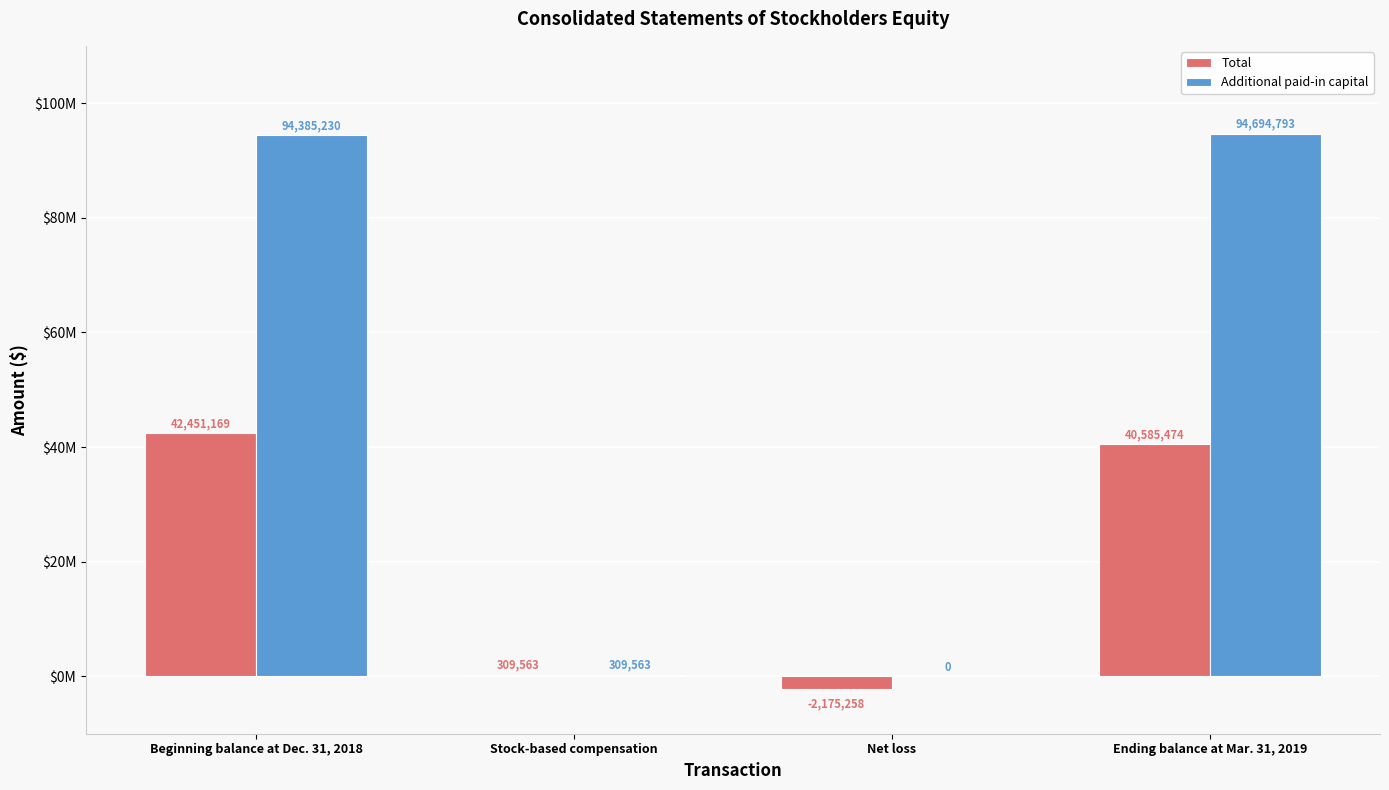

What are all the series names shown in the legend?

Total, Additional paid-in capital